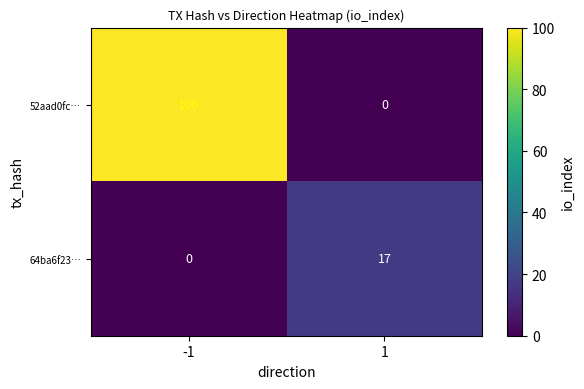

What is the difference between the maximum and minimum values in the 52aad0fc… series?

100